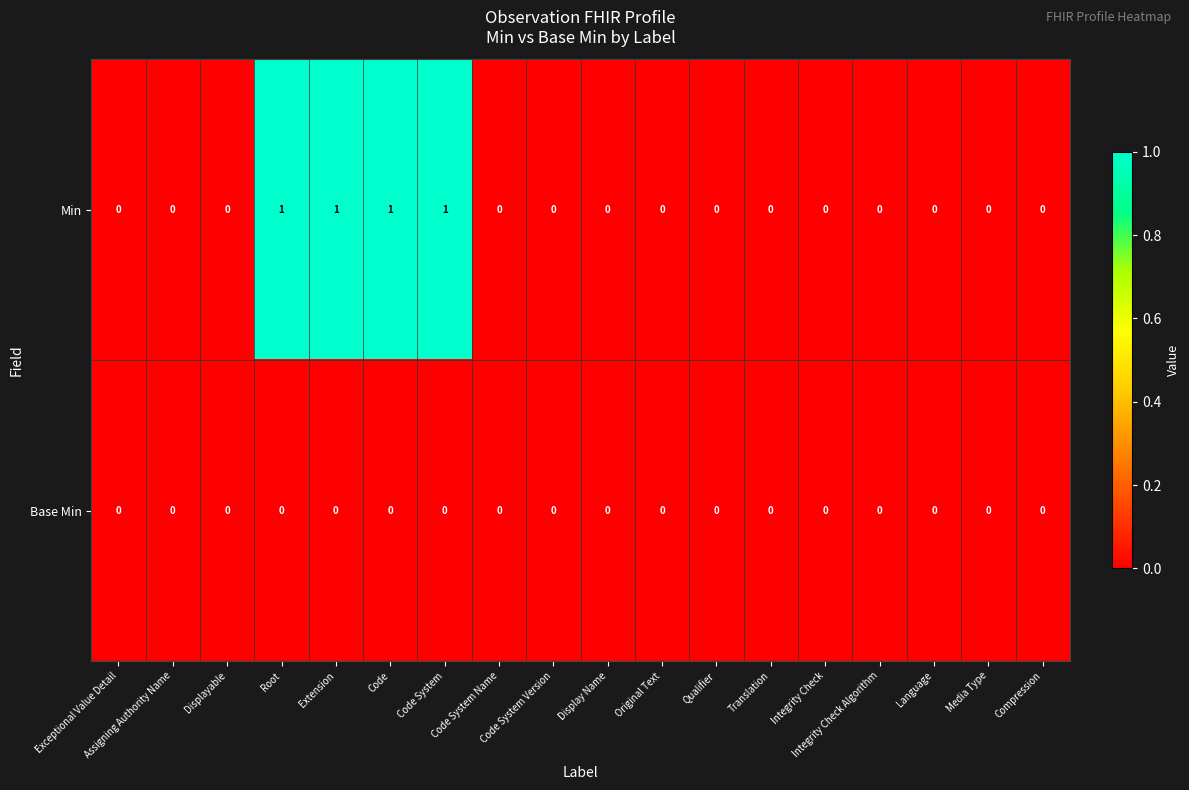

True or false: Min has a value of 0 at Integrity Check.

True